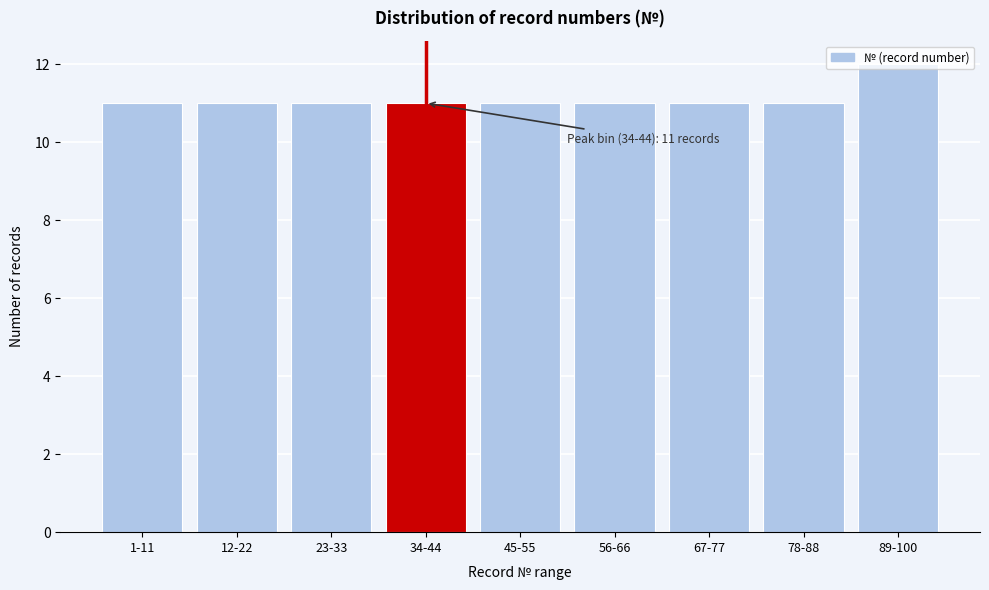

Which has a higher value, 23-33 or 89-100?

89-100